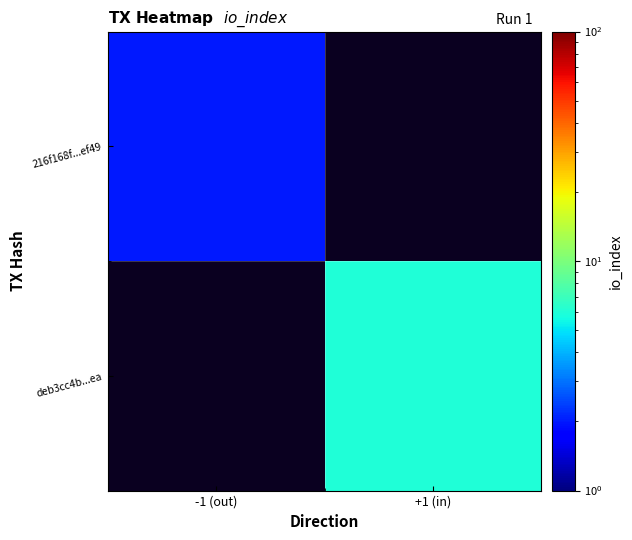

Where is 216f168f...ef49 nearest to the value 2?

-1 (out)